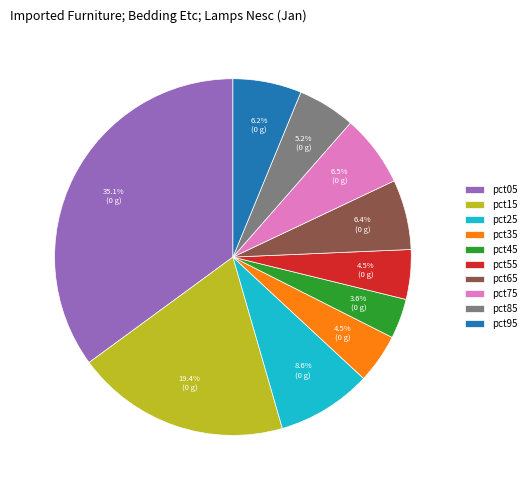

What percentage is the pct05 slice, to the nearest percent?

35%